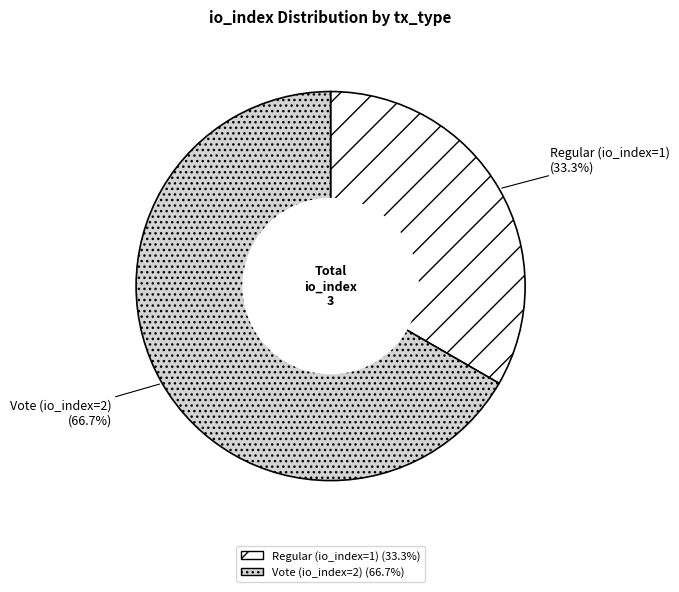

The Vote (io_index=2) slice represents 67% of the pie. True or false?

True